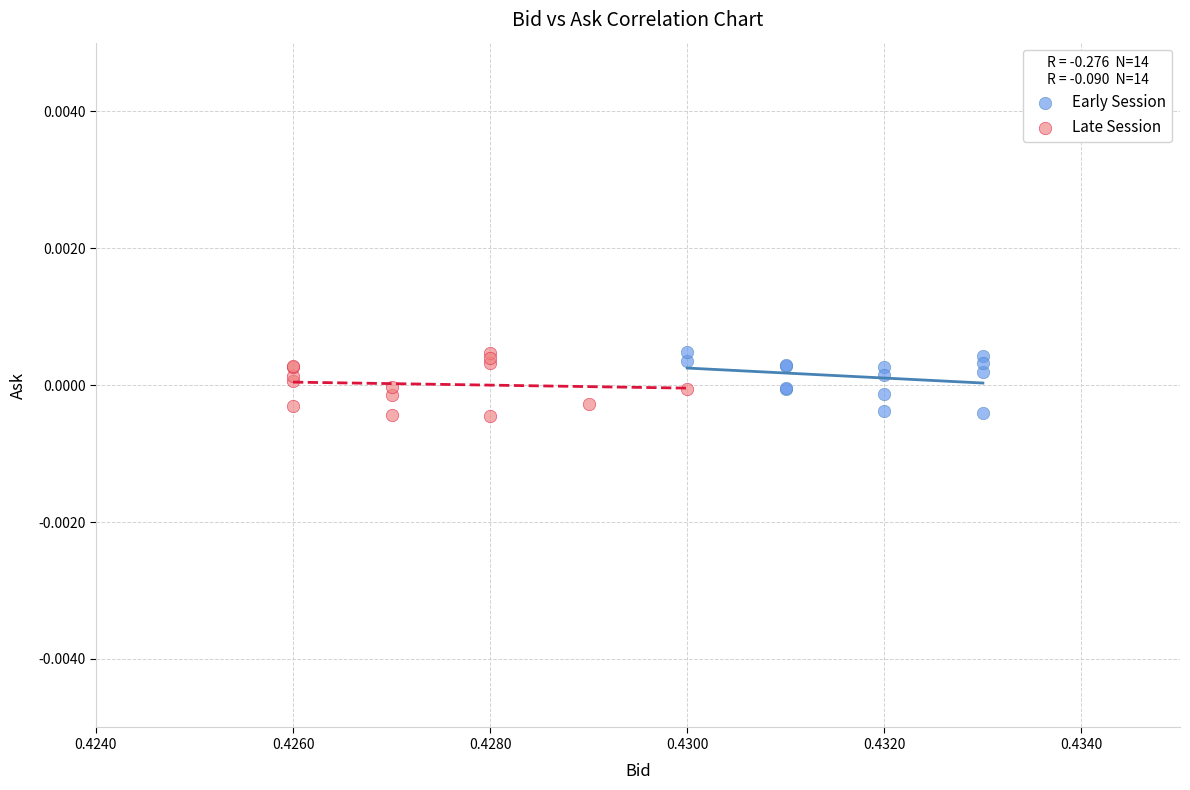

What are all the series names shown in the legend?

Early Session, Late Session